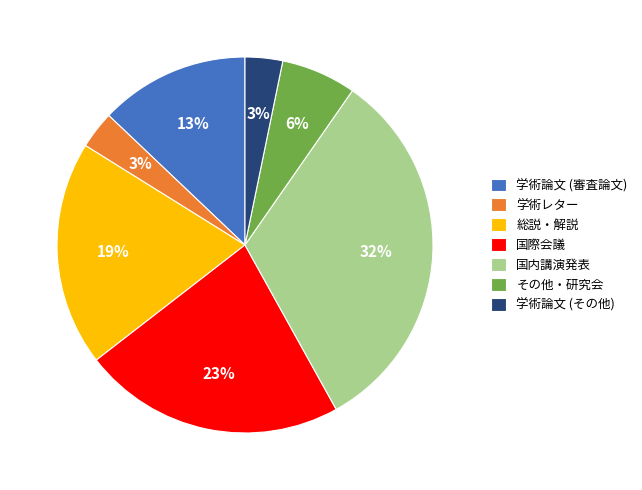

How many segments does this pie chart have?

7